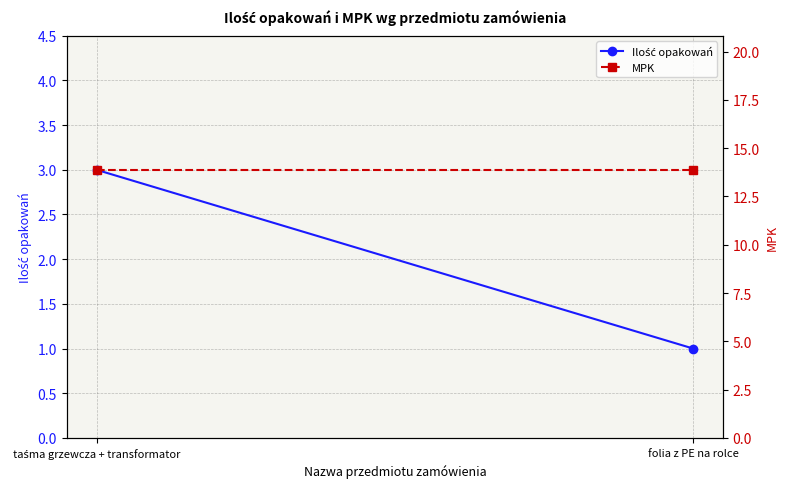

What is the total value across all series at folia z PE na rolce?

14.9